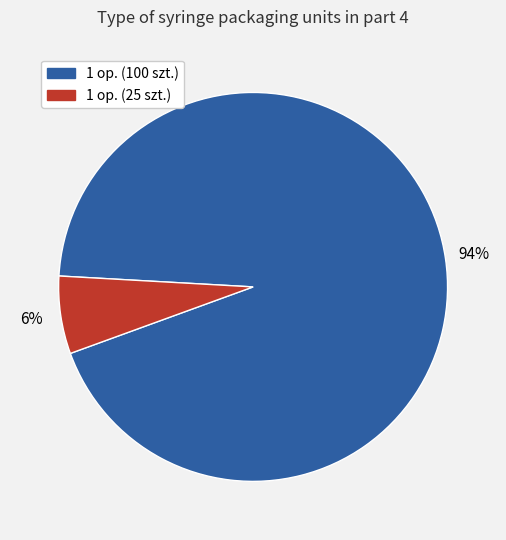

To the nearest percent, what is the combined percentage of 1 op. (25 szt.) and 1 op. (100 szt.)?

100%